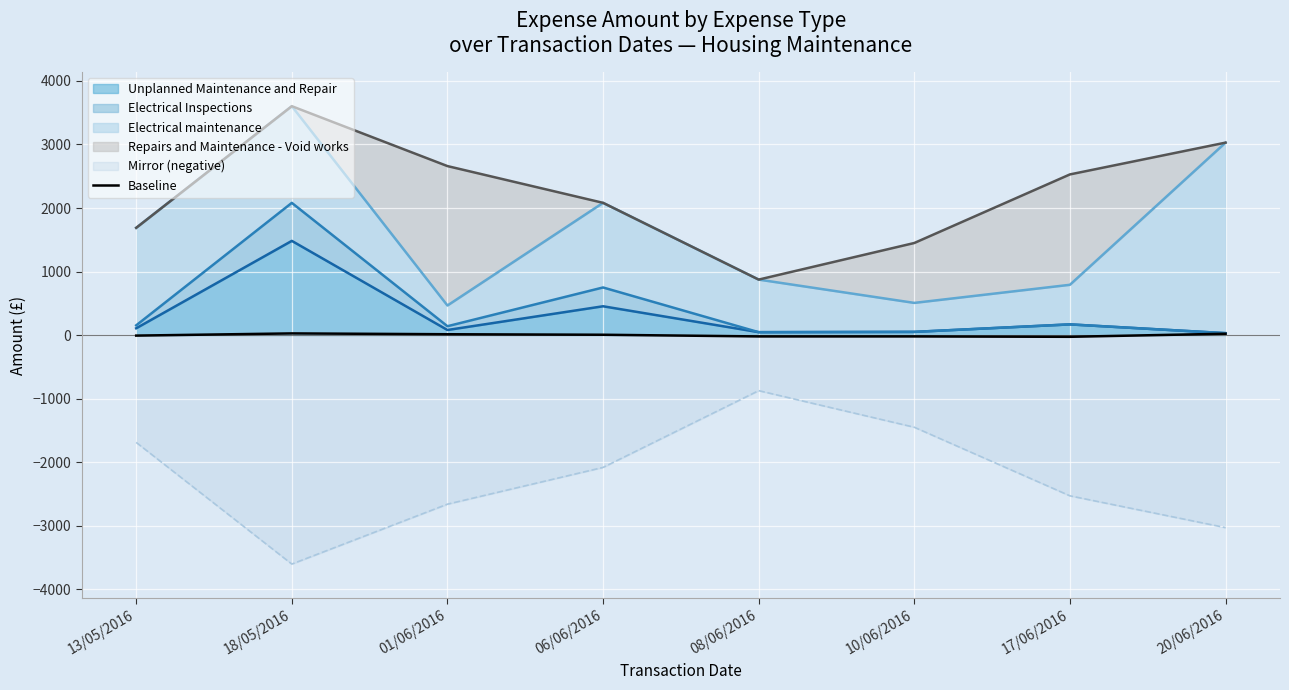

Reading left to right, transcribe all the data shown in this chart.

13/05/2016=-7.5	18/05/2016=27.0	01/06/2016=13.9	06/06/2016=5.9	08/06/2016=-20.6	10/06/2016=-20.6	17/06/2016=-26.5	20/06/2016=22.0